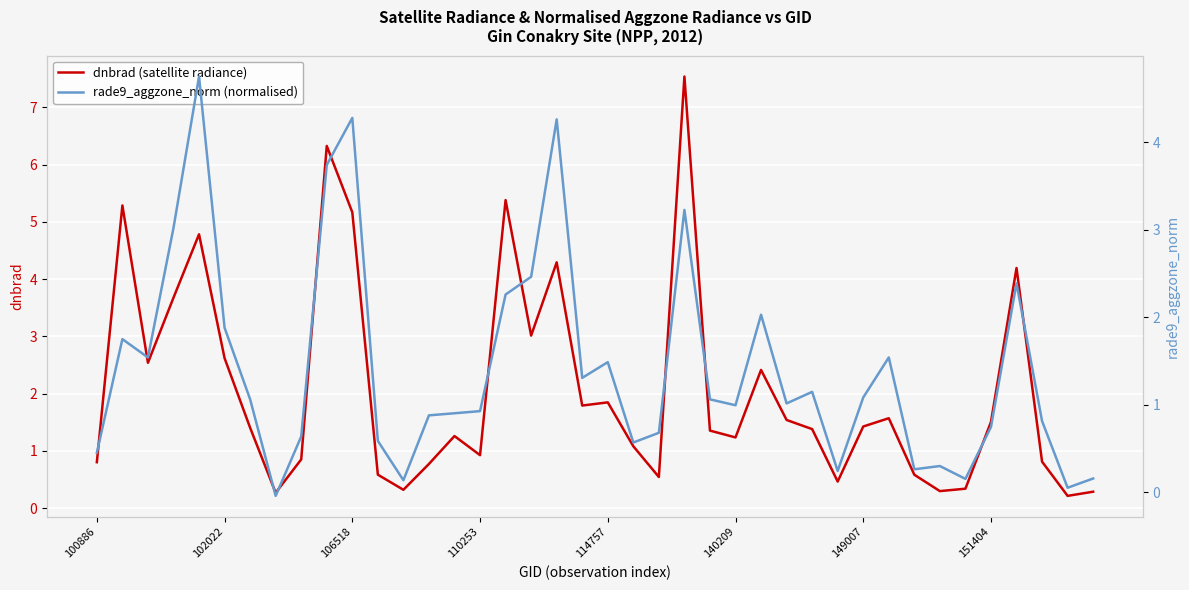

What is the sum of all dnbrad (satellite radiance) values?

82.7